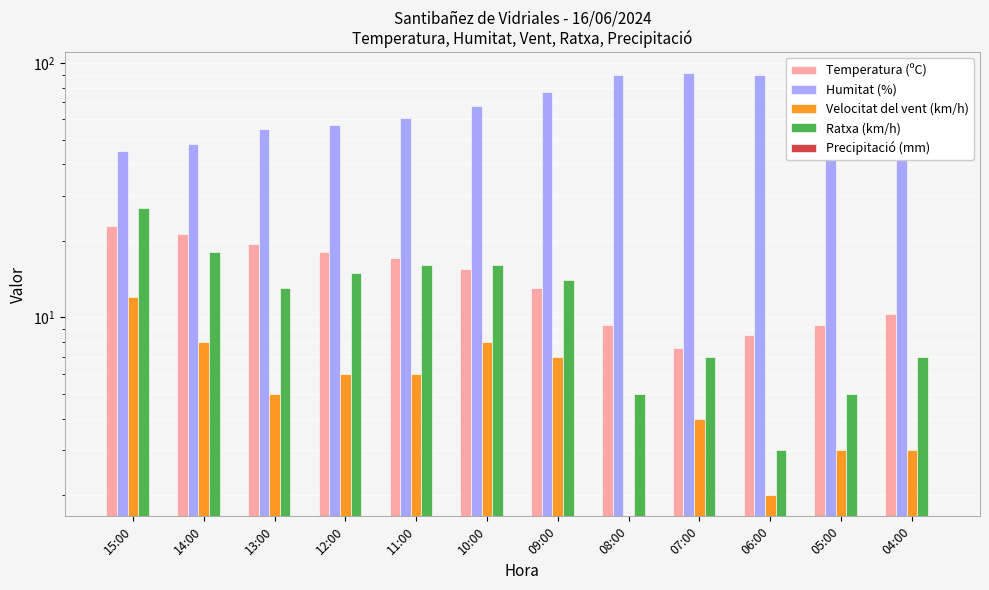

How many values in the Velocitat del vent (km/h) series are below 6?

6